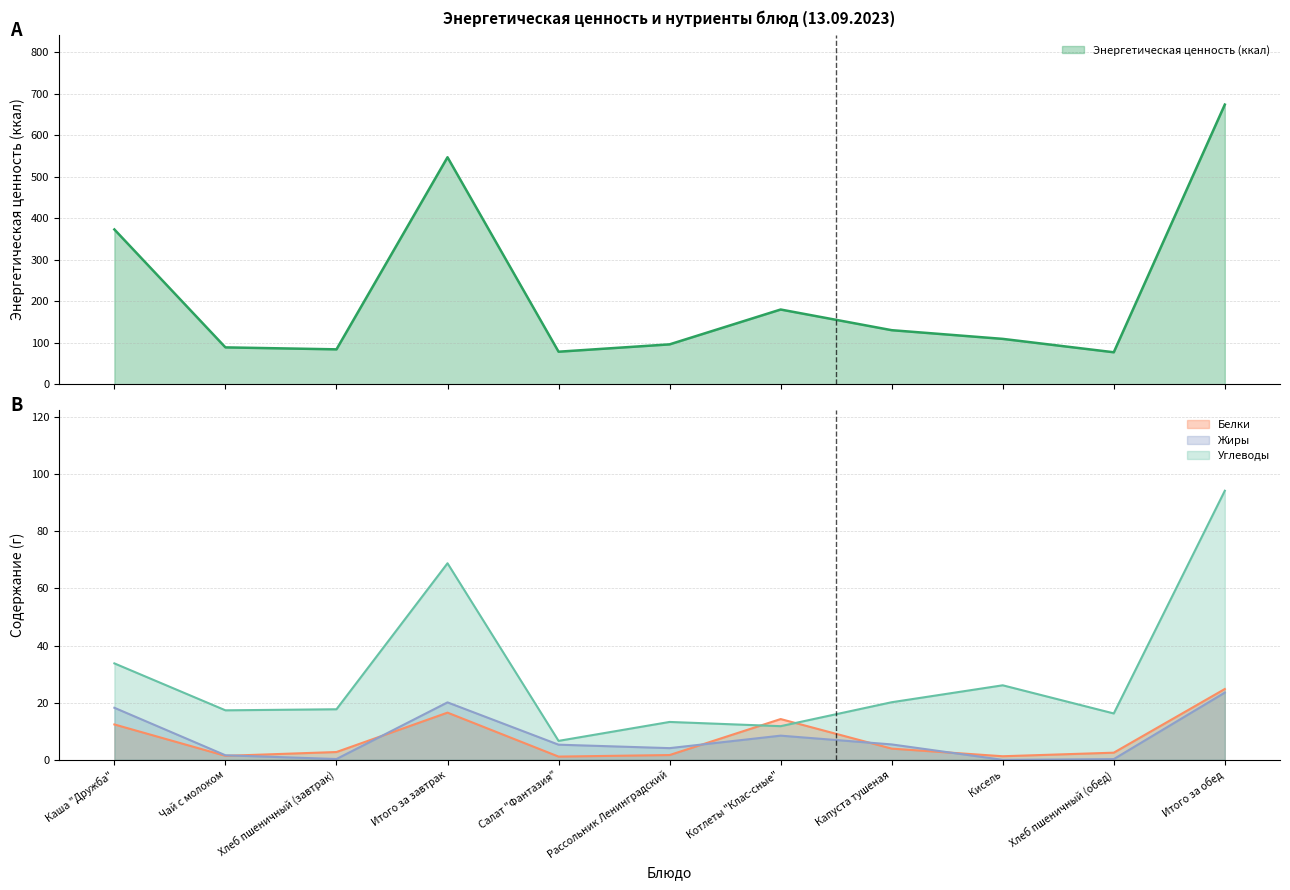

Which series changed the most between Чай с молоком and Котлеты "Клас-сные"?

Энергетическая ценность (ккал)